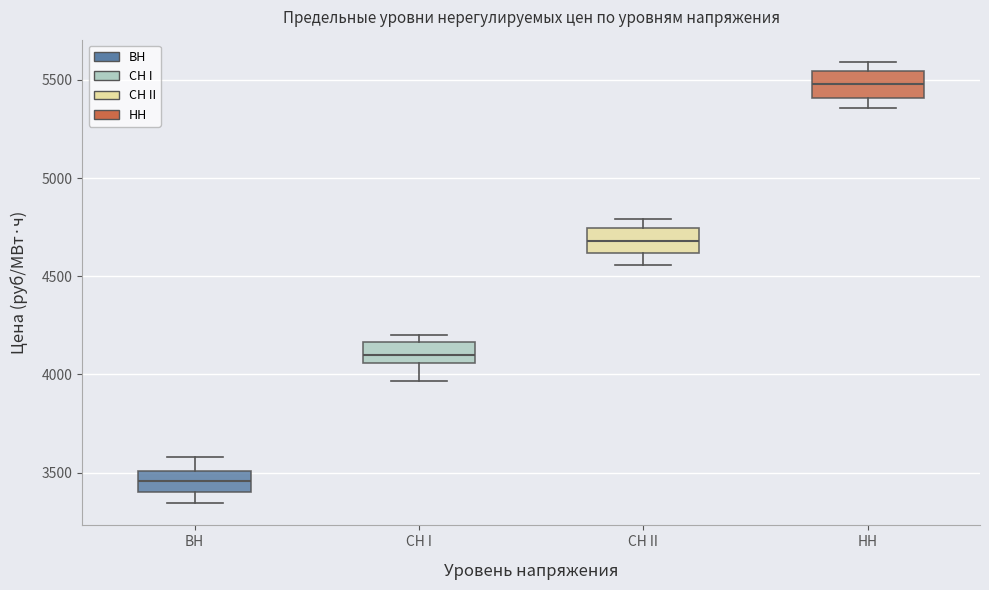

Which box's median line is the highest?

НН